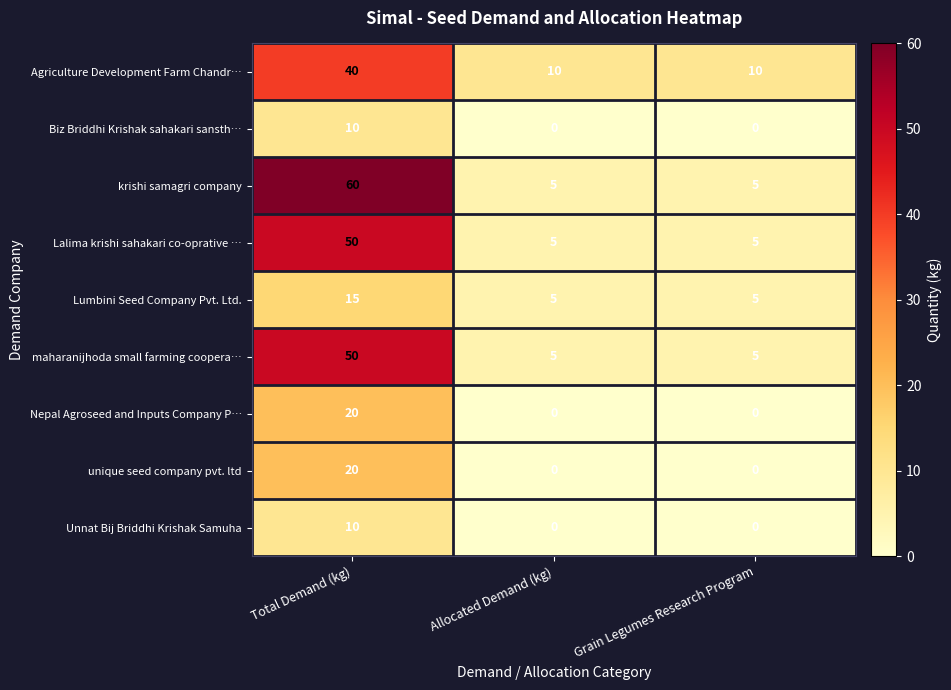

At which category is the sum across all series the highest?

Total Demand (kg)